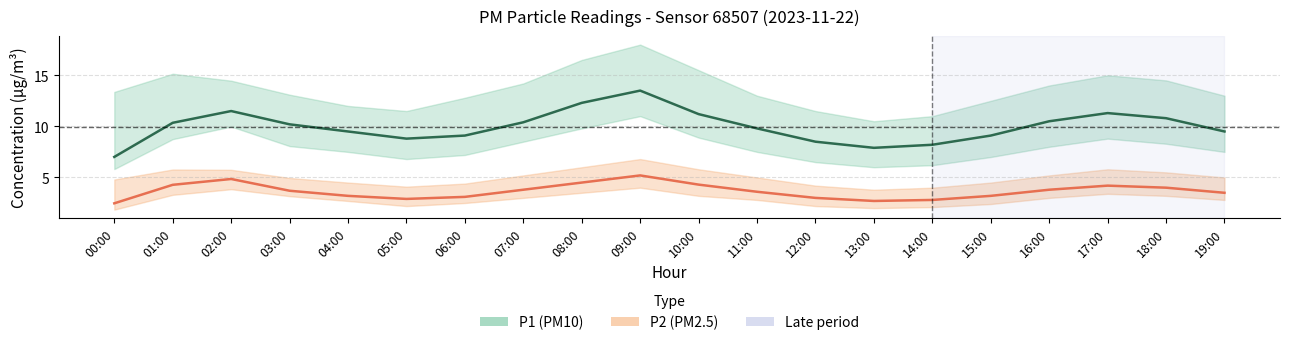

What value does the P1 (PM10) mean series have at 12:00?

8.5